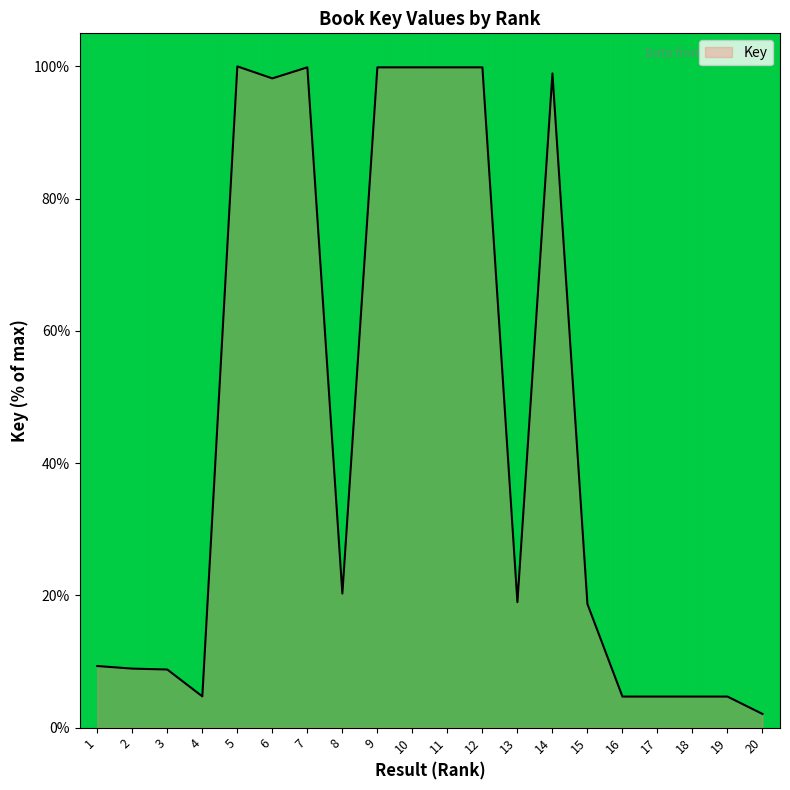

What is the change in value from 1 to 3?

-0.5